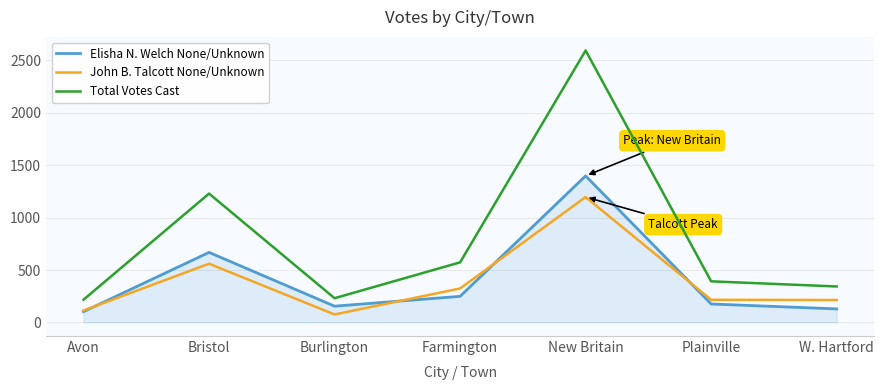

Which category has the highest value across all series?

New Britain